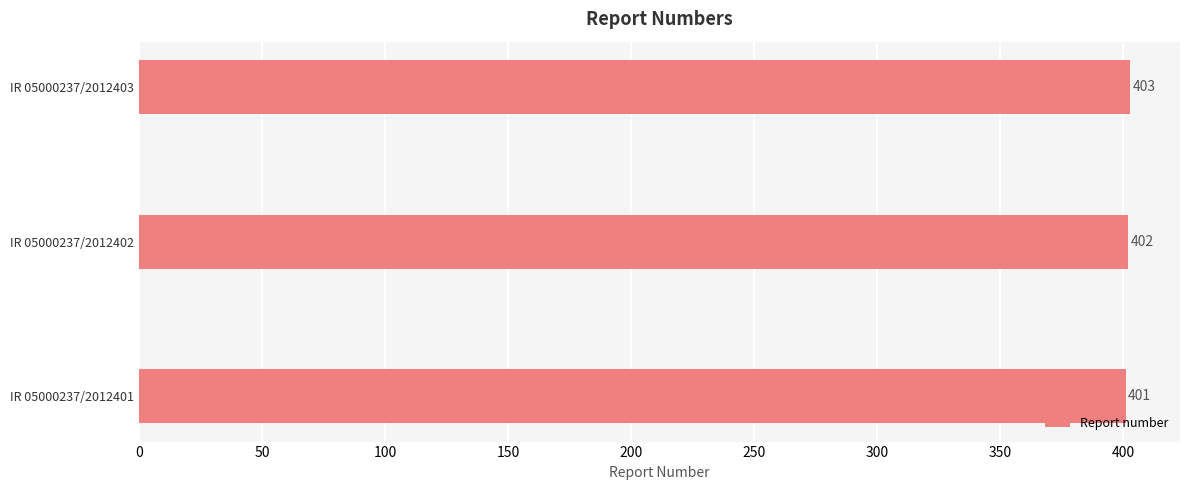

Reading top to bottom, extract all data points from this chart.

403	402	401